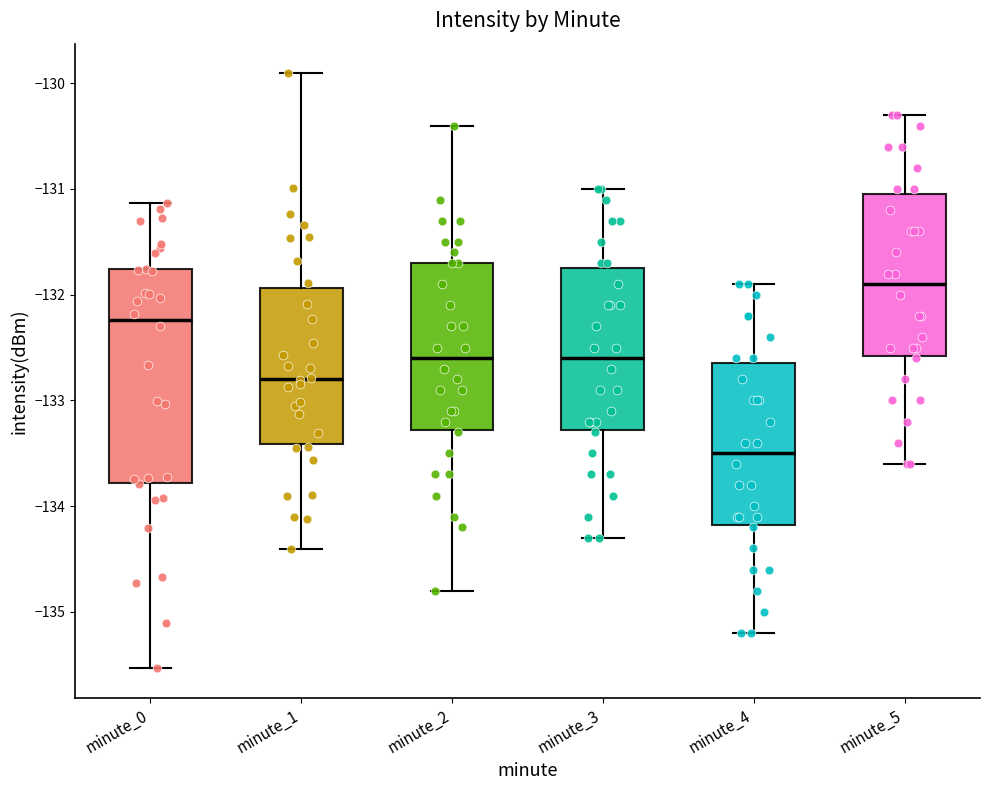

Which box has the highest median line?

minute_5